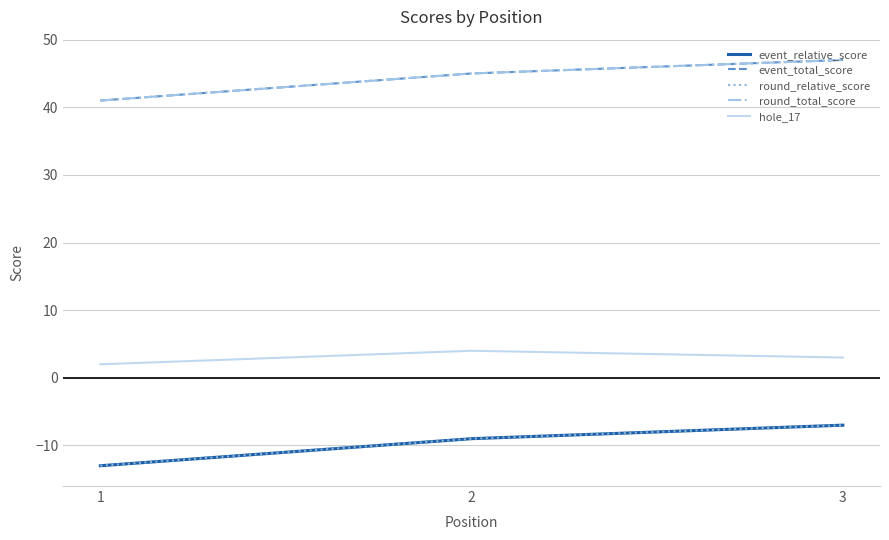

The value of round_total_score at 2 is 45. True or false?

True